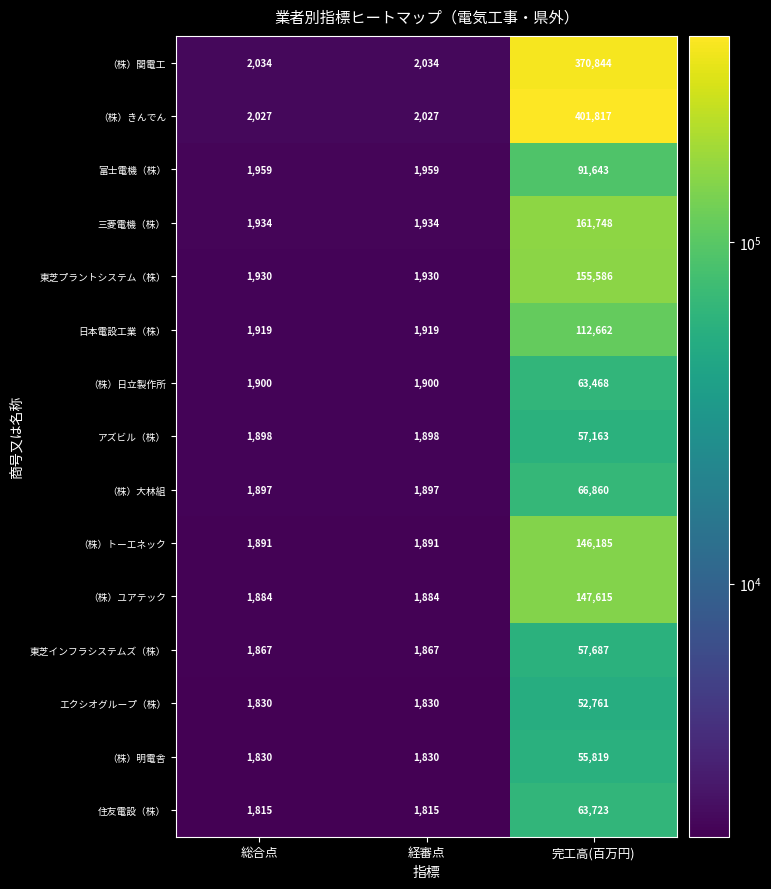

What is the difference between the maximum and second lowest values in the 日本電設工業（株） series?

110743